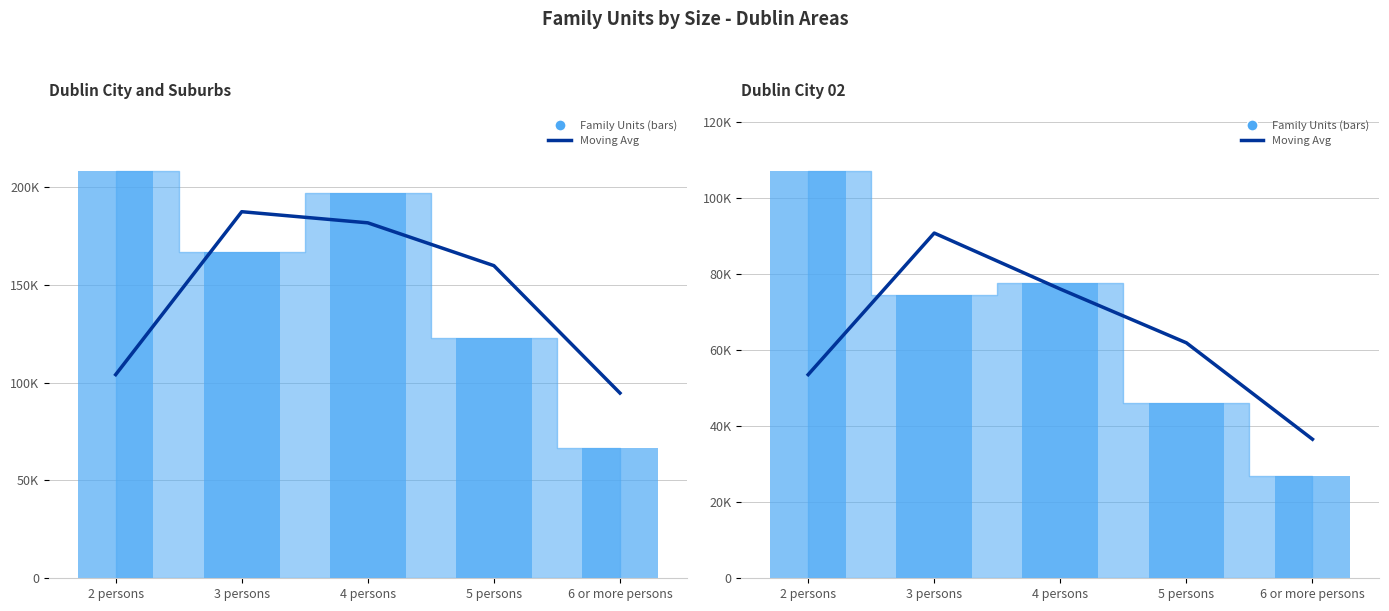

Which series has the widest spread of values?

Dublin City and Suburbs bars